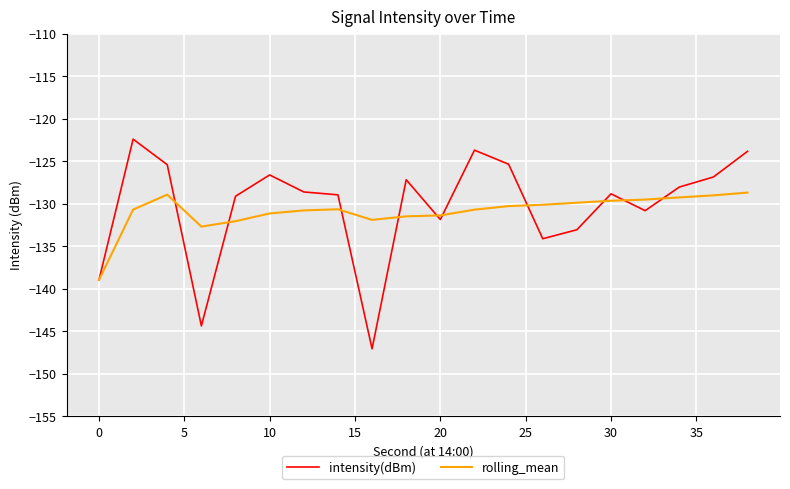

What is the highest value of the rolling_mean series?

-128.7